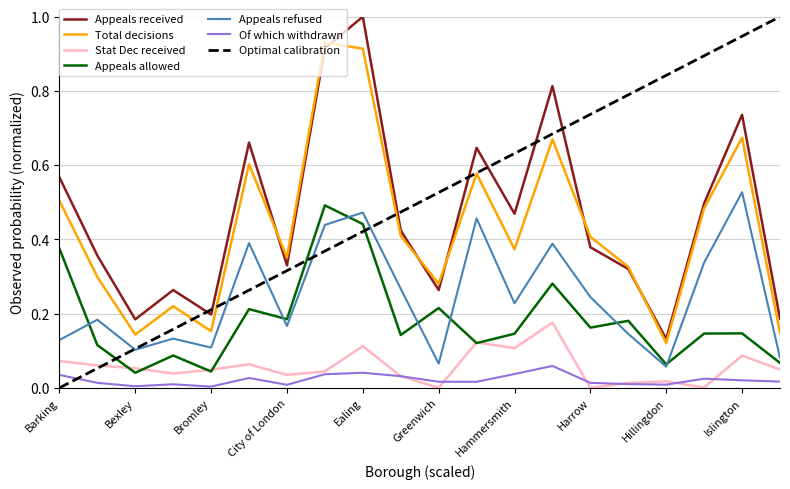

At how many categories does at least one series exceed 0?

20